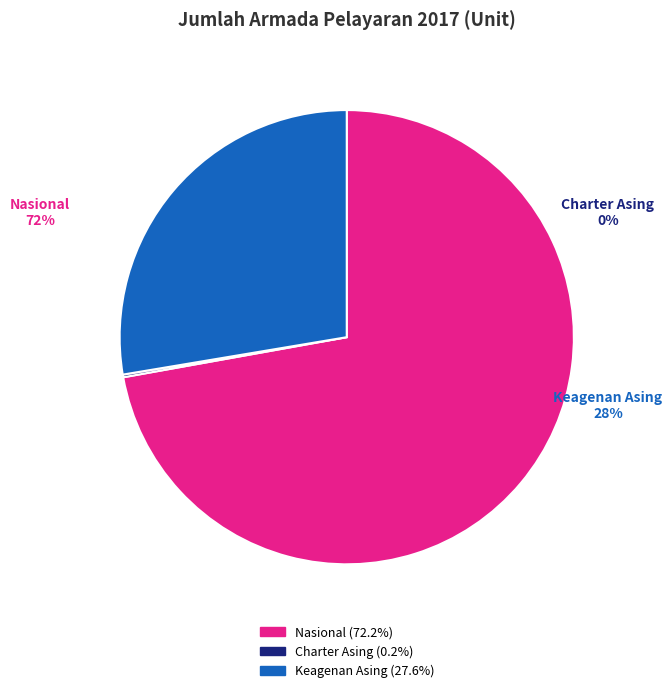

To the nearest percent, what is the average slice percentage?

33%